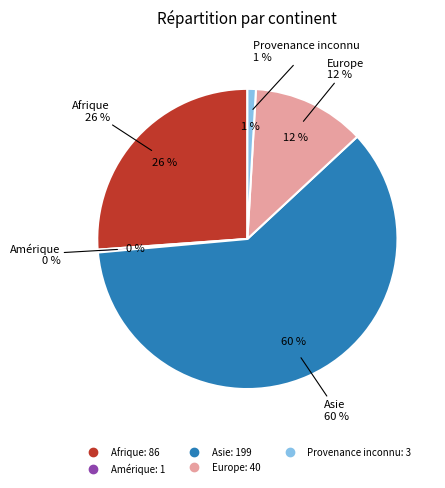

What is the ratio of the value at Afrique to the value at Provenance inconnu?

28.7